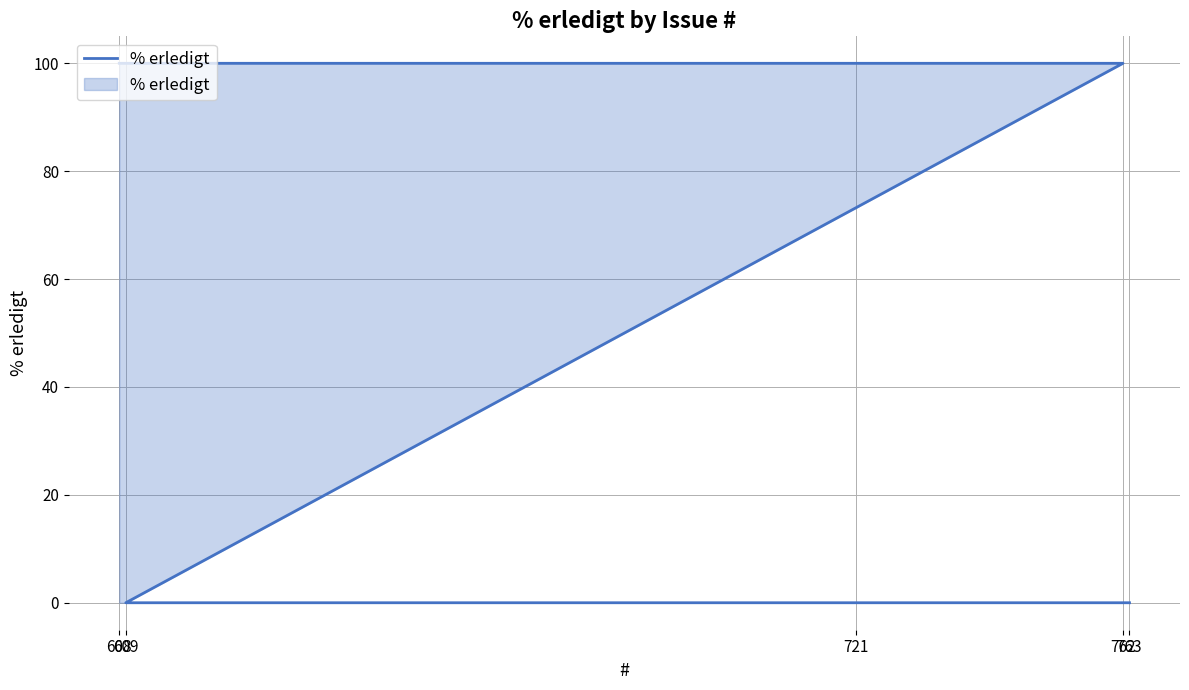

How many lines are shown in the chart?

1